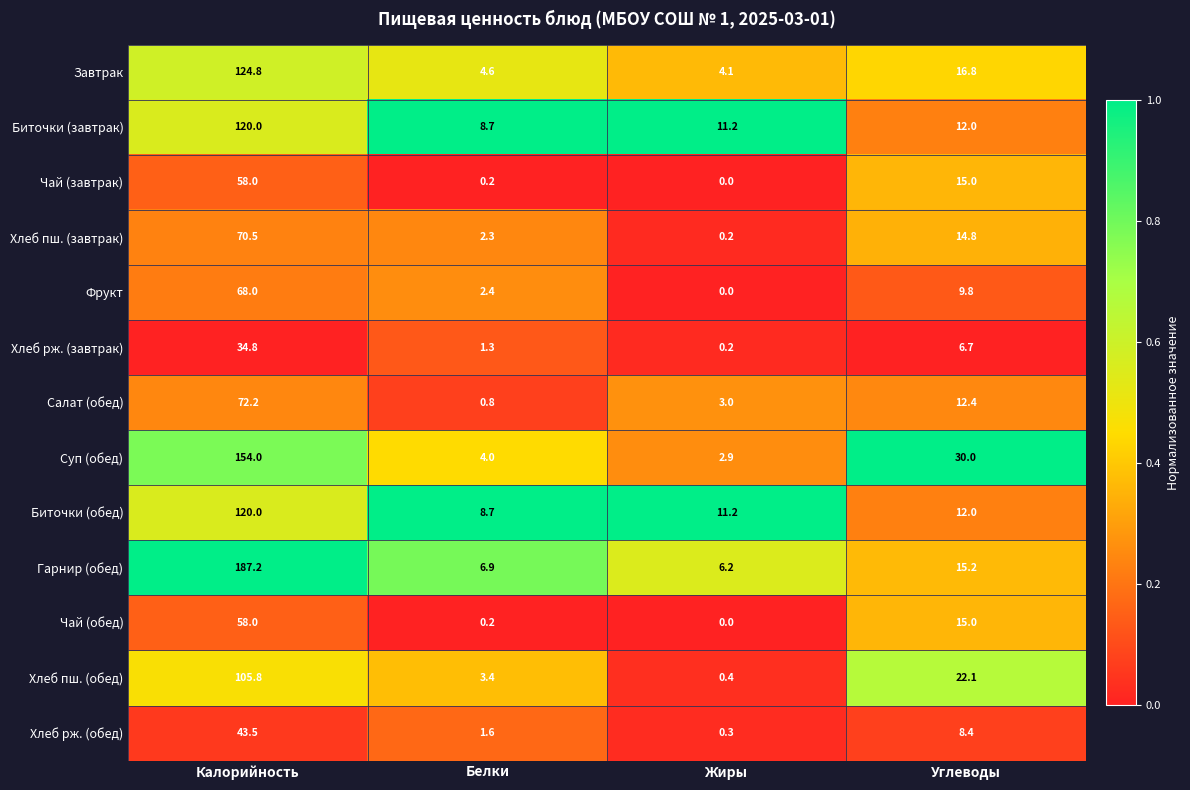

At which label does Фрукт first exceed 9?

Калорийность